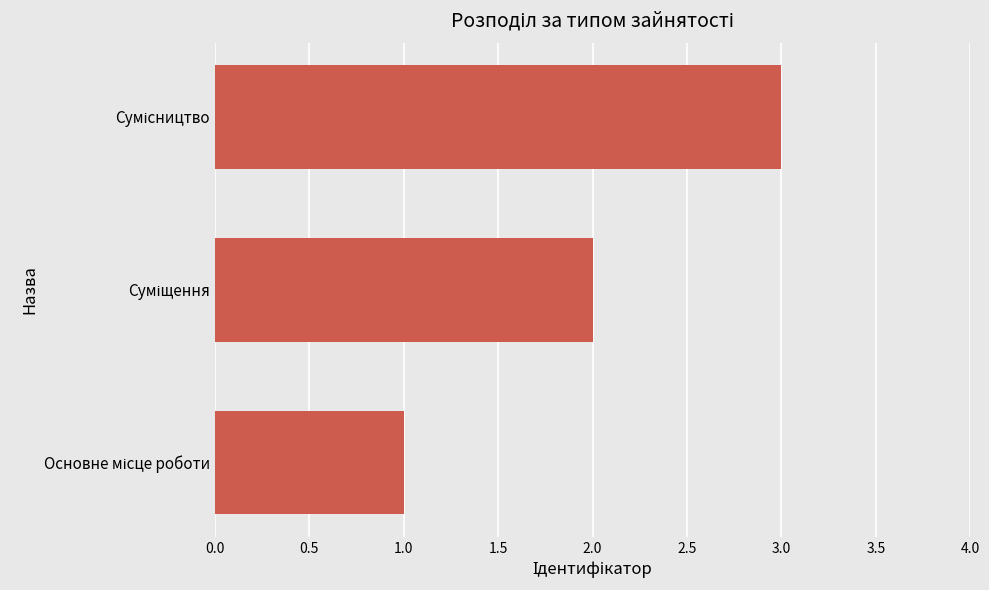

What is the smallest value displayed?

1